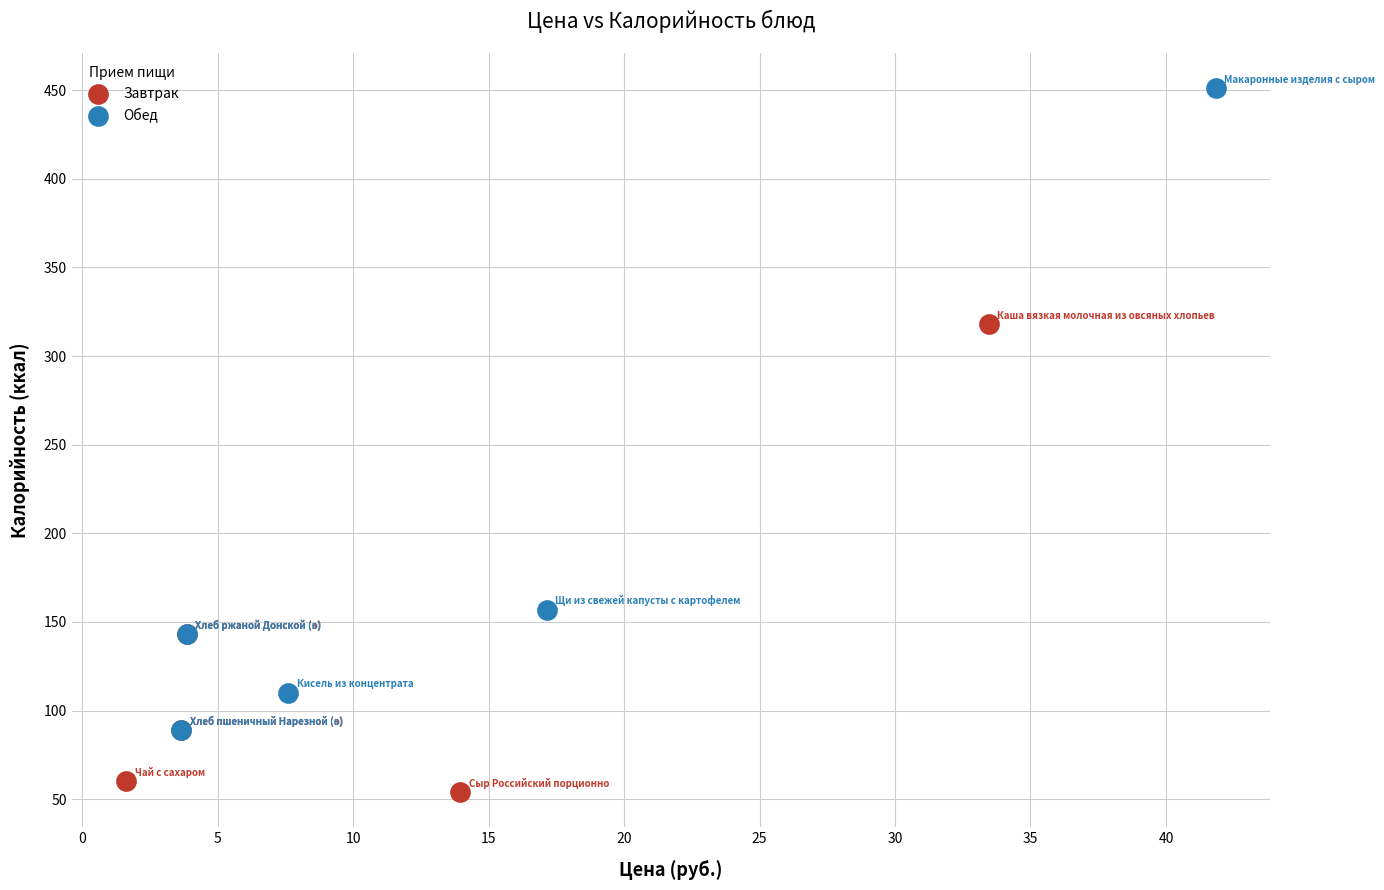

Which series contains the lowest Y value?

Завтрак